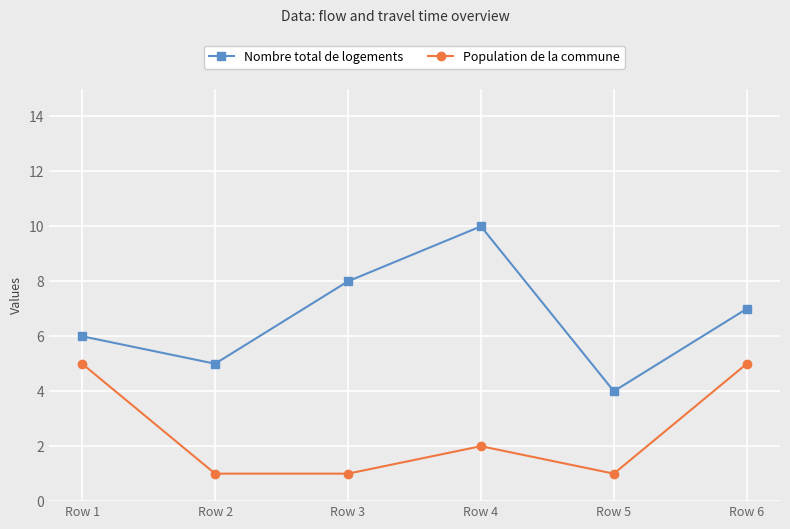

True or false: Nombre total de logements and Population de la commune intersect in this chart.

False